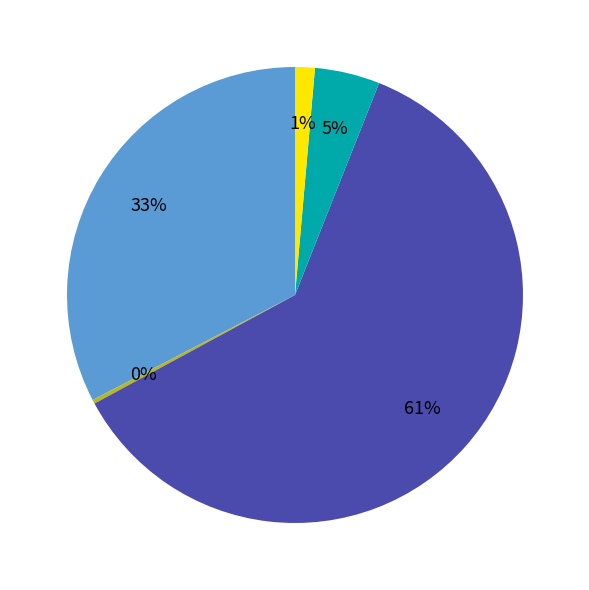

To the nearest percent, what is the difference between the largest and smallest slice percentages?

61%